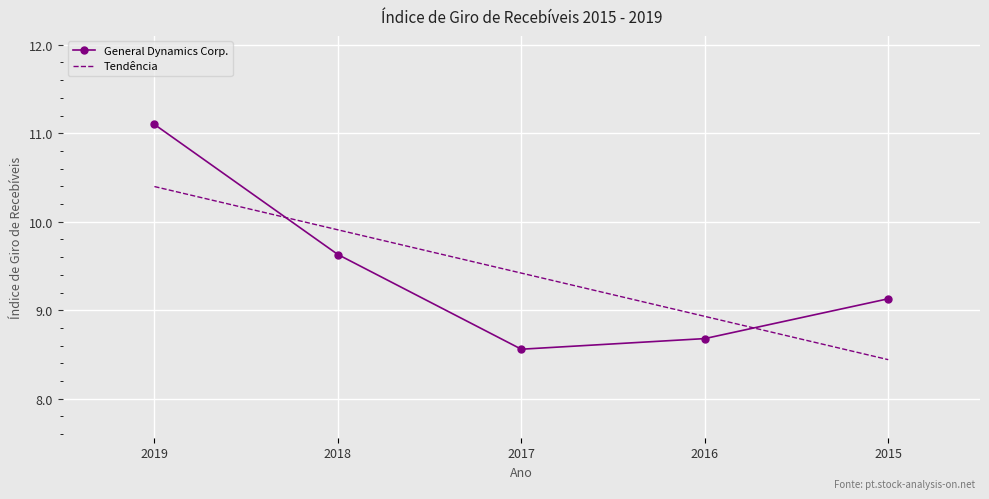

Between which two adjacent categories do General Dynamics Corp. and Tendência first intersect?

2019 and 2018